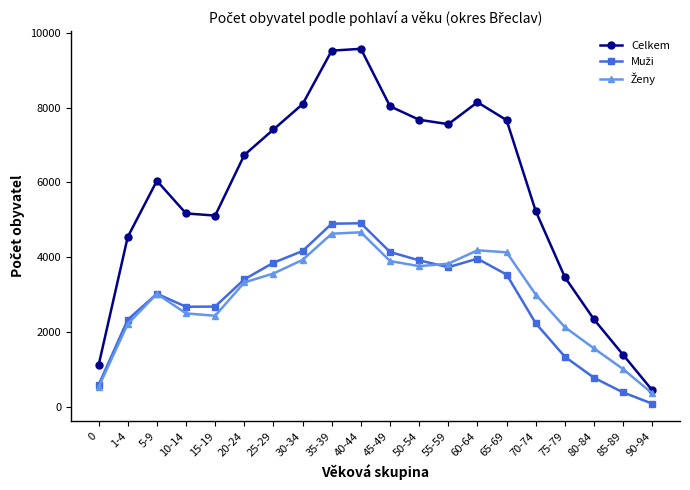

Which series changed the most between 20-24 and 45-49?

Celkem